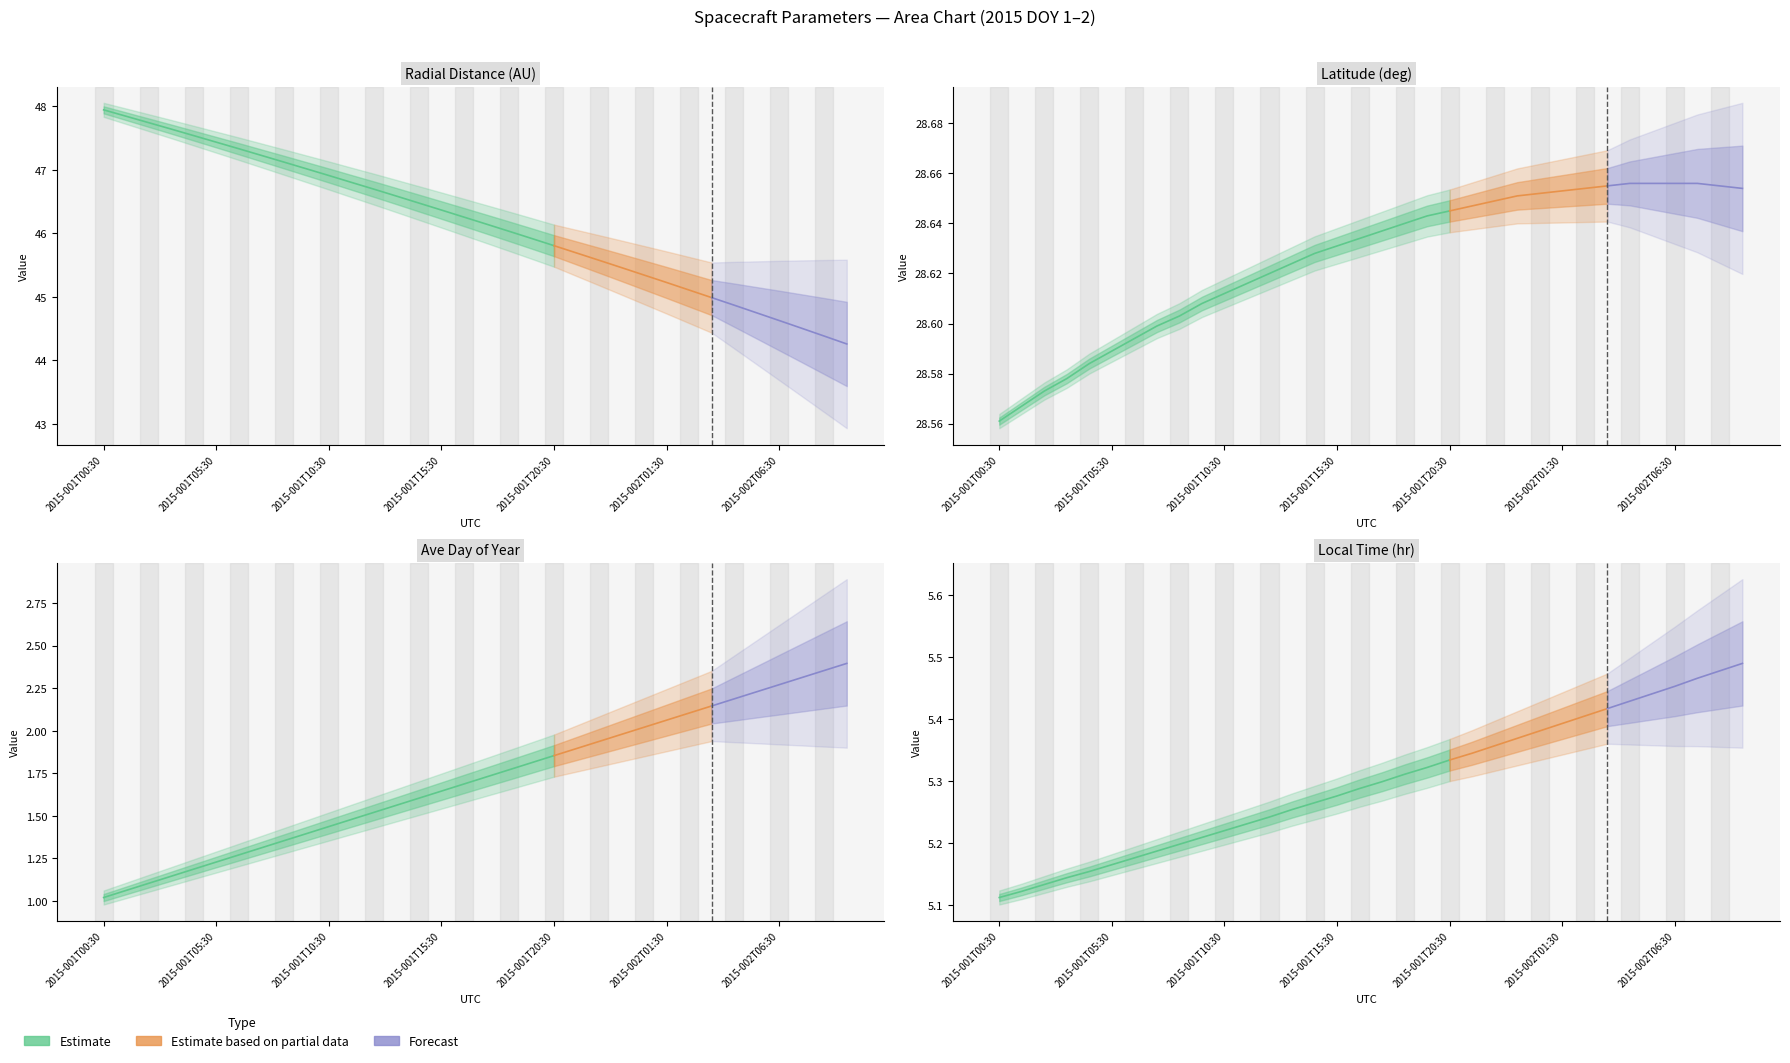

At how many categories does at least one series exceed 32?

34